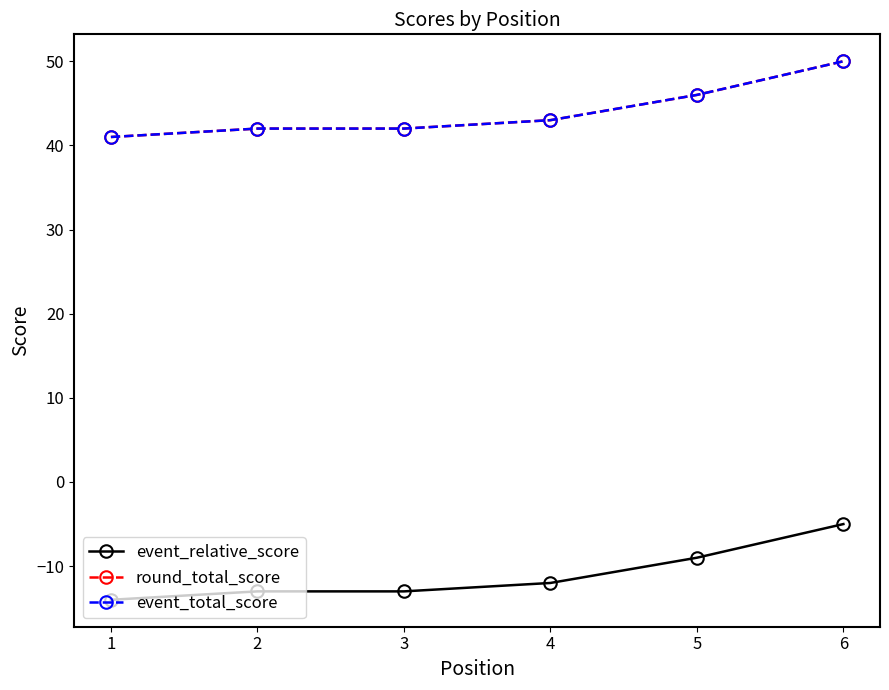

At which category is the sum across all series the highest?

6